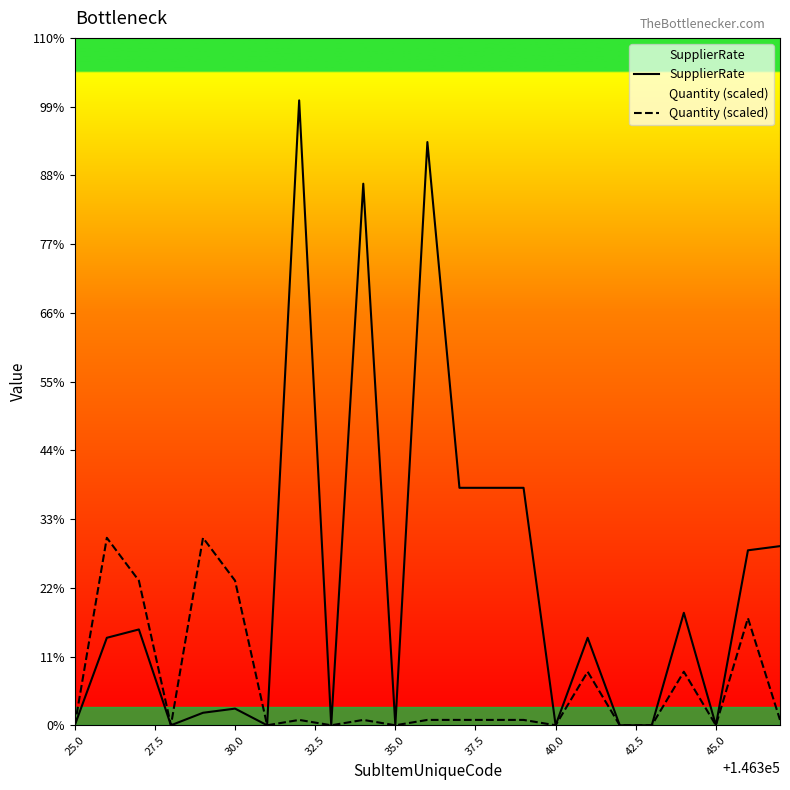

Is the value of SupplierRate at 25.0 greater than the value of Quantity (scaled) at 12?

No